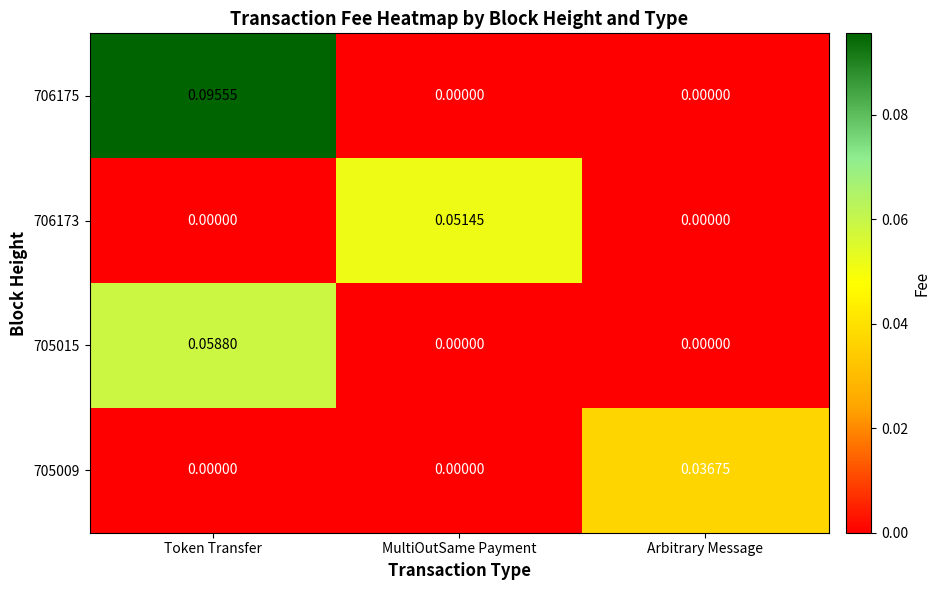

At which label does 705015 reach its peak?

Token Transfer